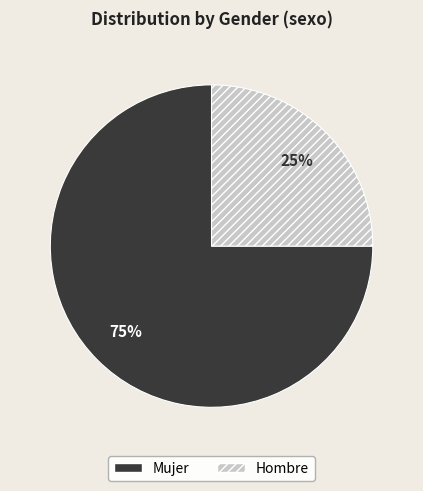

The Hombre slice represents 47% of the pie. True or false?

False